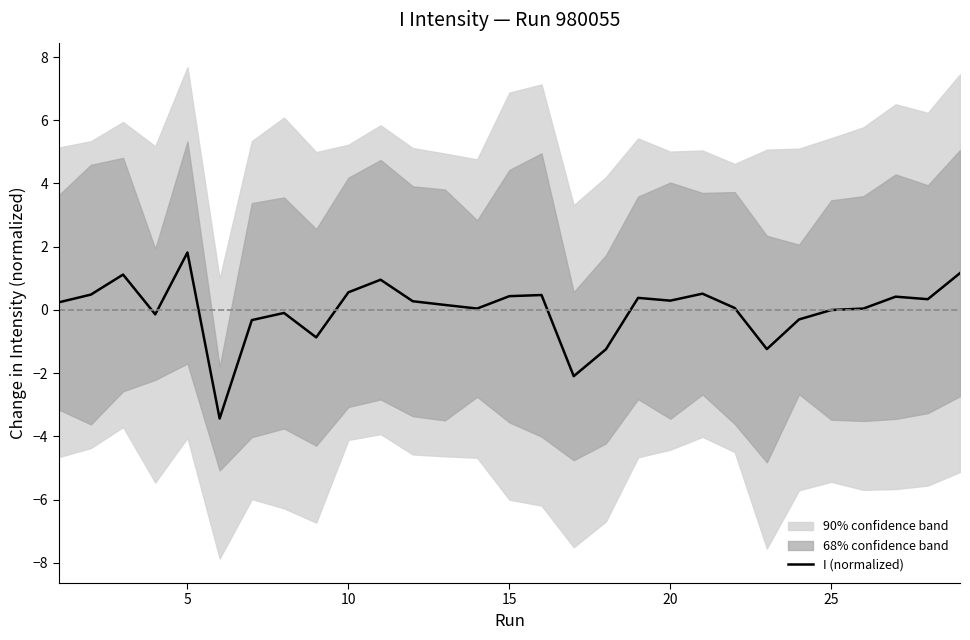

At which label does I (normalized) reach its peak?

5